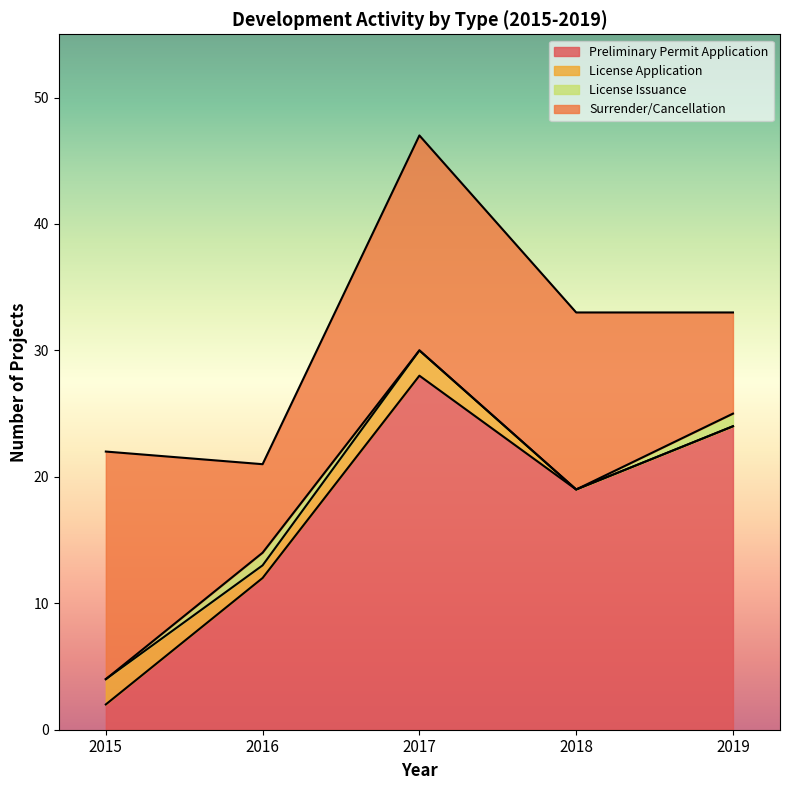

Reading left to right, list all the values displayed in this chart.

Preliminary Permit Application: 2015=2	2016=12	2017=28	2018=19	2019=24
License Application: 2015=2	2016=1	2017=2	2018=0	2019=0
License Issuance: 2015=0	2016=1	2017=0	2018=0	2019=1
Surrender/Cancellation: 2015=18	2016=7	2017=17	2018=14	2019=8